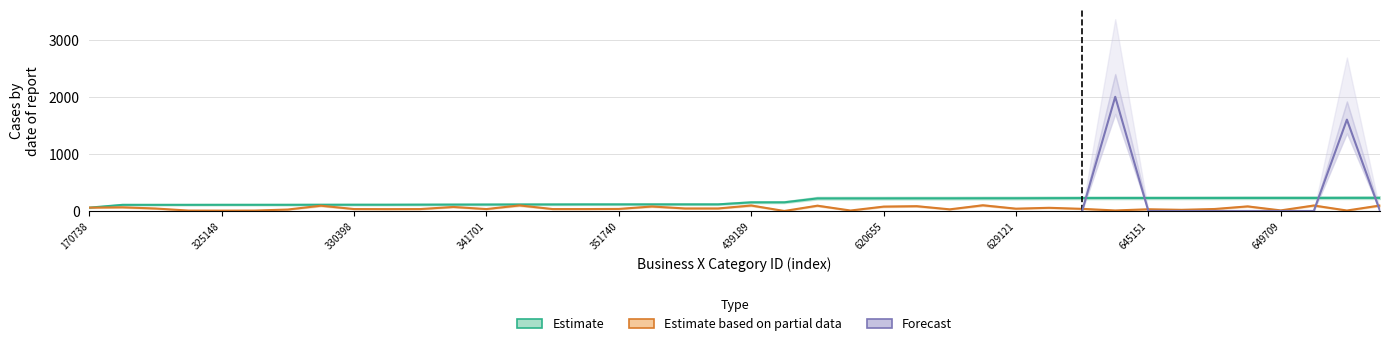

What is the value of the Estimate point at the 25th from the left?

220.6